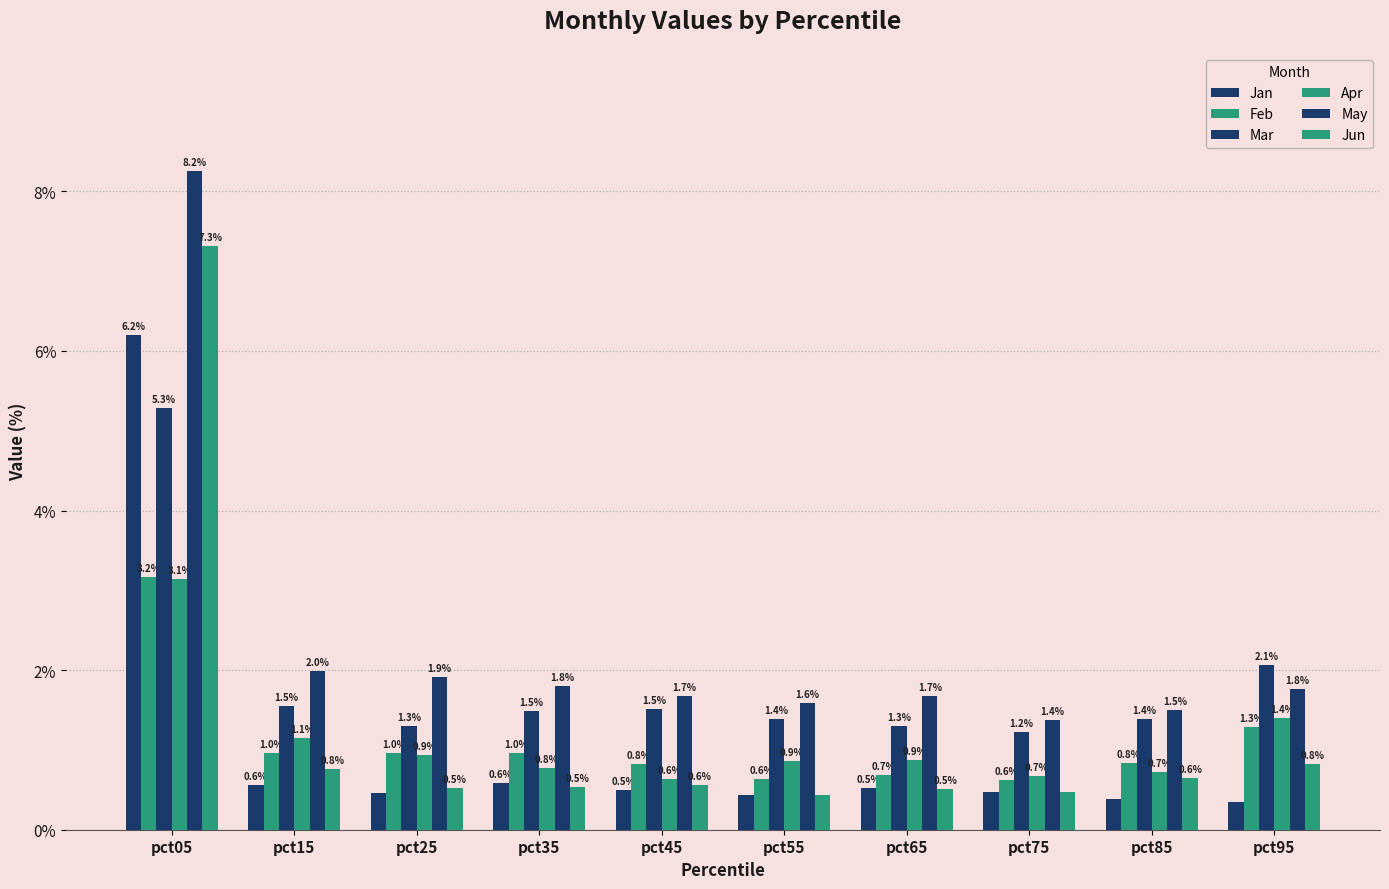

How many categories are shown in the chart?

10